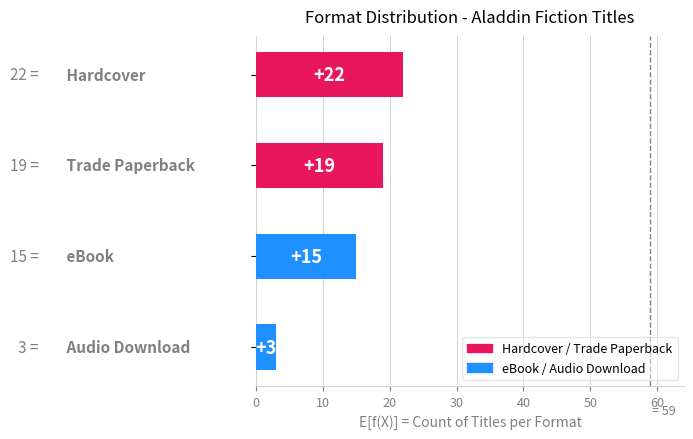

What is the smallest value displayed?

3